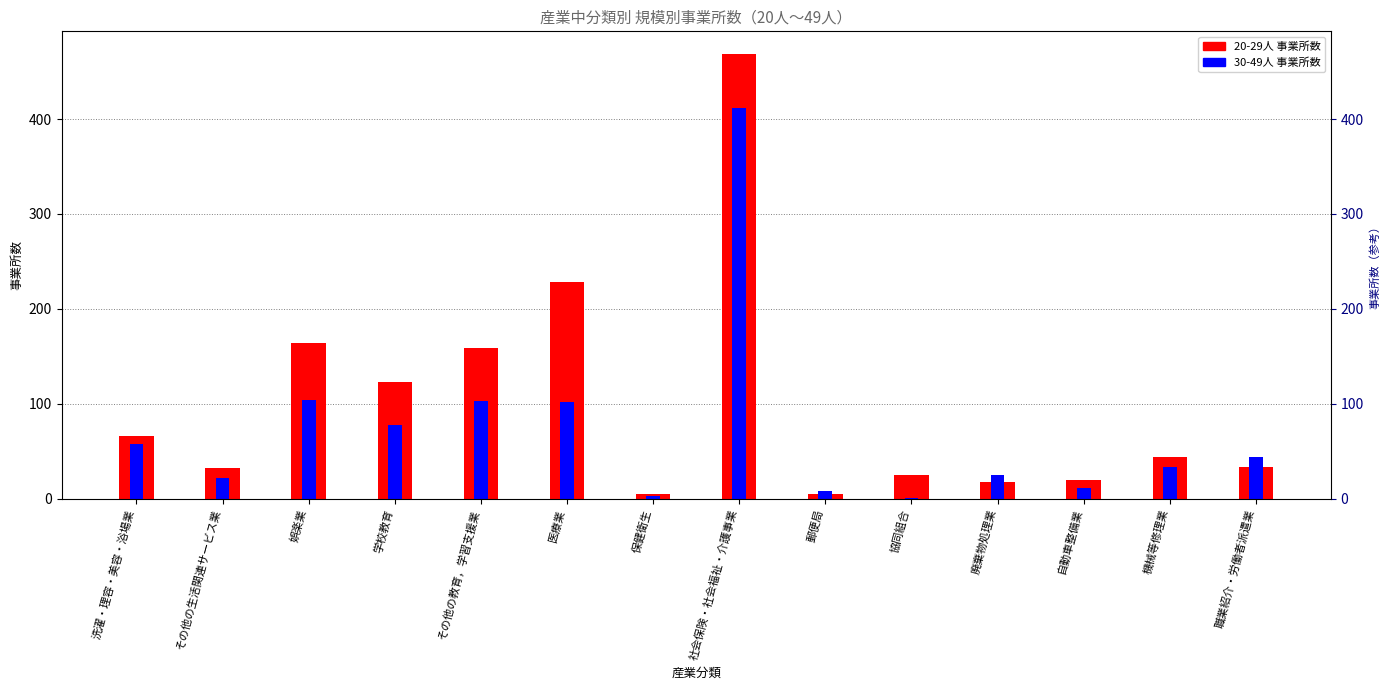

What is the spread (max minus min) of values at 社会保険・社会福祉・介護事業?

57